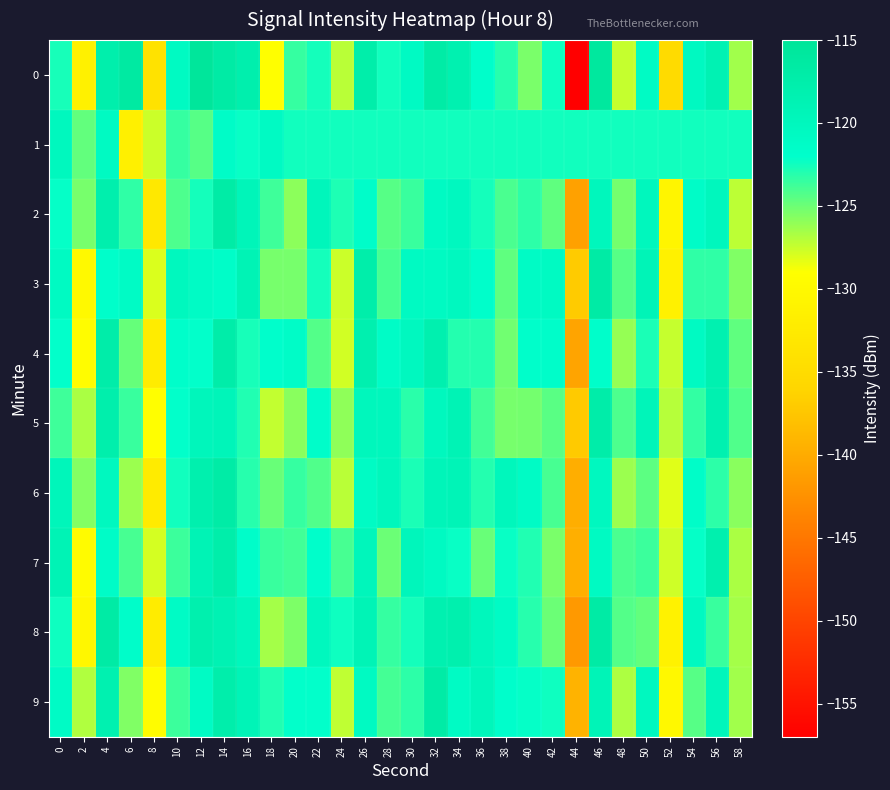

Reading right to left, transcribe all the data shown in this chart.

0: 58=-126.5	56=-118.7	54=-120.5	52=-135.1	50=-121.0	48=-127.4	46=-115.8	44=-156.9	42=-122.4	40=-125.4	38=-123.1	36=-121.8	34=-118.3	32=-116.9	30=-120.9	28=-122.5	26=-117.4	24=-127.1	22=-122.6	20=-123.5	18=-129.1	16=-117.9	14=-116.8	12=-115.4	10=-120.7	8=-133.9	6=-116.4	4=-117.8	2=-131.3	0=-122.7
1: 58=-122.5	56=-122.5	54=-122.5	52=-122.5	50=-122.5	48=-122.5	46=-122.5	44=-122.5	42=-122.5	40=-122.5	38=-122.5	36=-122.5	34=-122.5	32=-122.5	30=-122.5	28=-122.5	26=-122.5	24=-122.5	22=-122.5	20=-122.5	18=-120.9	16=-122.3	14=-121.4	12=-124.4	10=-123.5	8=-127.6	6=-131.5	4=-120.8	2=-124.7	0=-120.2
2: 58=-127.2	56=-120.0	54=-121.4	52=-130.6	50=-120.0	48=-125.2	46=-120.0	44=-140.9	42=-124.6	40=-123.3	38=-124.0	36=-122.6	34=-120.3	32=-120.9	30=-123.6	28=-124.4	26=-121.7	24=-122.8	22=-119.7	20=-125.9	18=-123.7	16=-119.5	14=-116.9	12=-122.6	10=-124.1	8=-132.8	6=-123.3	4=-117.9	2=-125.3	0=-122.2
3: 58=-125.5	56=-123.3	54=-123.3	52=-131.3	50=-119.2	48=-124.4	46=-116.8	44=-137.1	42=-120.8	40=-121.1	38=-124.7	36=-121.9	34=-120.3	32=-120.8	30=-120.7	28=-124.0	26=-117.5	24=-127.6	22=-122.6	20=-125.3	18=-125.3	16=-119.0	14=-121.5	12=-121.1	10=-120.2	8=-128.0	6=-121.2	4=-121.9	2=-130.0	0=-120.8
4: 58=-124.6	56=-118.3	54=-120.7	52=-127.4	50=-122.8	48=-126.1	46=-121.8	44=-140.7	42=-121.7	40=-121.8	38=-125.1	36=-123.0	34=-123.0	32=-118.1	30=-120.3	28=-121.3	26=-118.1	24=-127.8	22=-124.4	20=-121.4	18=-122.0	16=-122.6	14=-117.3	12=-122.1	10=-121.8	8=-132.1	6=-124.8	4=-117.3	2=-129.4	0=-122.1
5: 58=-124.2	56=-118.2	54=-123.4	52=-127.0	50=-119.5	48=-124.2	46=-117.3	44=-137.1	42=-124.5	40=-125.2	38=-125.3	36=-123.8	34=-118.9	32=-120.2	30=-123.2	28=-120.1	26=-119.9	24=-125.9	22=-121.7	20=-125.8	18=-127.3	16=-122.9	14=-119.5	12=-119.8	10=-122.1	8=-129.1	6=-123.6	4=-117.7	2=-126.7	0=-123.7
6: 58=-125.8	56=-123.3	54=-121.5	52=-128.2	50=-124.5	48=-126.3	46=-120.4	44=-139.7	42=-123.9	40=-121.2	38=-120.0	36=-123.0	34=-119.2	32=-119.6	30=-122.8	28=-119.9	26=-120.9	24=-127.1	22=-124.2	20=-123.5	18=-124.9	16=-123.0	14=-116.9	12=-118.0	10=-122.5	8=-132.4	6=-126.3	4=-120.4	2=-125.6	0=-119.6
7: 58=-126.7	56=-118.0	54=-122.2	52=-127.7	50=-123.7	48=-124.1	46=-120.8	44=-139.6	42=-125.4	40=-122.9	38=-122.2	36=-124.9	34=-122.3	32=-120.8	30=-119.7	28=-125.0	26=-119.7	24=-124.0	22=-121.7	20=-123.8	18=-123.6	16=-121.7	14=-117.5	12=-118.9	10=-123.6	8=-127.8	6=-124.0	4=-121.4	2=-129.6	0=-119.0
8: 58=-126.5	56=-123.6	54=-120.5	52=-131.2	50=-124.7	48=-124.3	46=-116.8	44=-141.7	42=-125.0	40=-123.1	38=-121.1	36=-119.8	34=-118.0	32=-118.3	30=-122.6	28=-123.5	26=-119.2	24=-122.4	22=-120.2	20=-125.4	18=-126.5	16=-119.9	14=-118.8	12=-118.0	10=-121.1	8=-132.2	6=-121.7	4=-116.7	2=-130.3	0=-122.4
9: 58=-126.4	56=-119.7	54=-124.4	52=-130.1	50=-120.4	48=-126.8	46=-119.2	44=-139.2	42=-122.4	40=-122.2	38=-122.0	36=-119.8	34=-121.1	32=-116.8	30=-123.2	28=-123.9	26=-120.7	24=-127.2	22=-122.1	20=-122.1	18=-122.9	16=-119.2	14=-117.6	12=-121.0	10=-123.7	8=-129.5	6=-125.6	4=-118.4	2=-126.8	0=-121.2